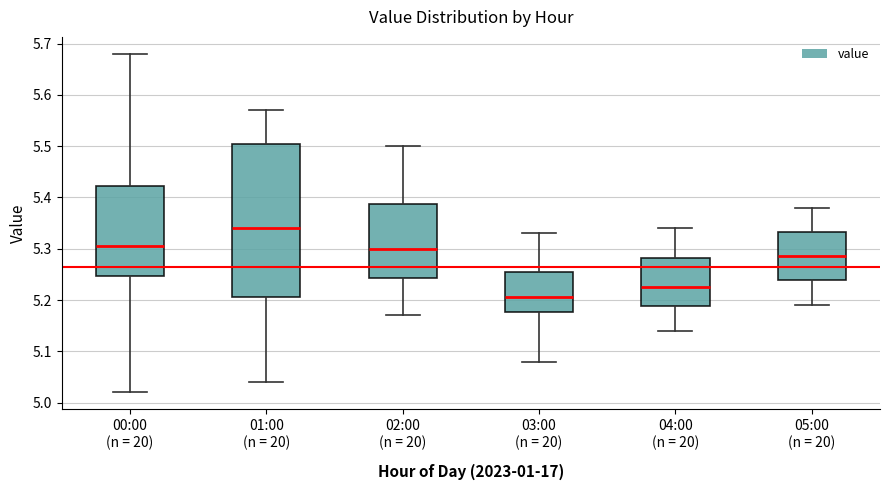

Reading left to right, transcribe this box plot: for each box, give where its median line is, the range the box spans, and where its two whiskers end, as read against the y-axis. The values are not printed on the chart, so give them approximately, as read against the axis.

00:00 (n = 20): median 5.31, box 5.25 to 5.42, whiskers 5.02 to 5.68
01:00 (n = 20): median 5.34, box 5.21 to 5.51, whiskers 5.04 to 5.57
02:00 (n = 20): median 5.30, box 5.24 to 5.39, whiskers 5.17 to 5.50
03:00 (n = 20): median 5.21, box 5.18 to 5.26, whiskers 5.08 to 5.33
04:00 (n = 20): median 5.23, box 5.19 to 5.28, whiskers 5.14 to 5.34
05:00 (n = 20): median 5.29, box 5.24 to 5.33, whiskers 5.19 to 5.38